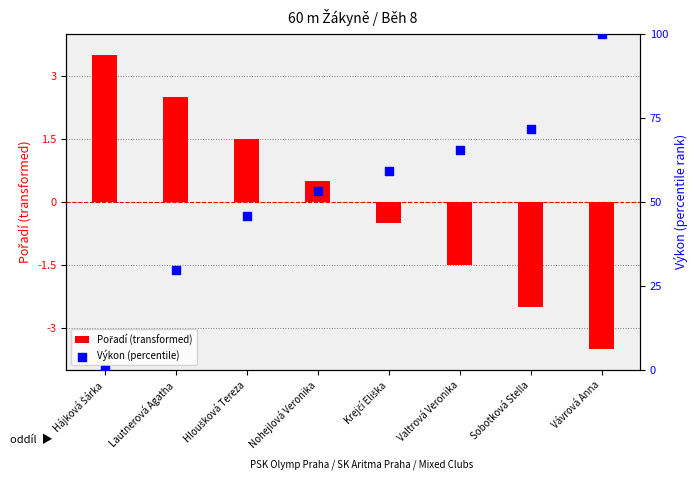

What is the total value across all series at Valtrová Veronika?

63.9